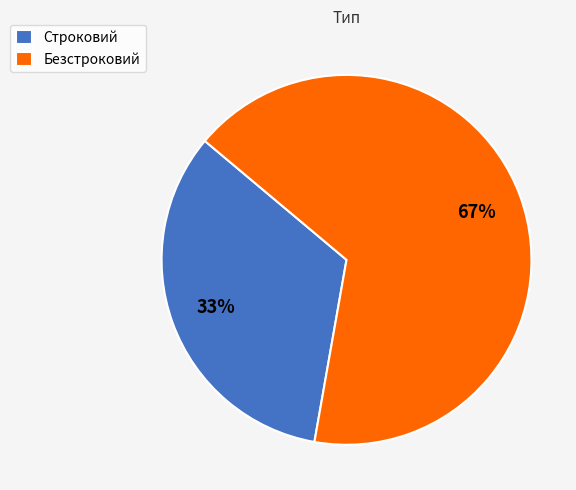

Which category accounts for the majority?

Безстроковий